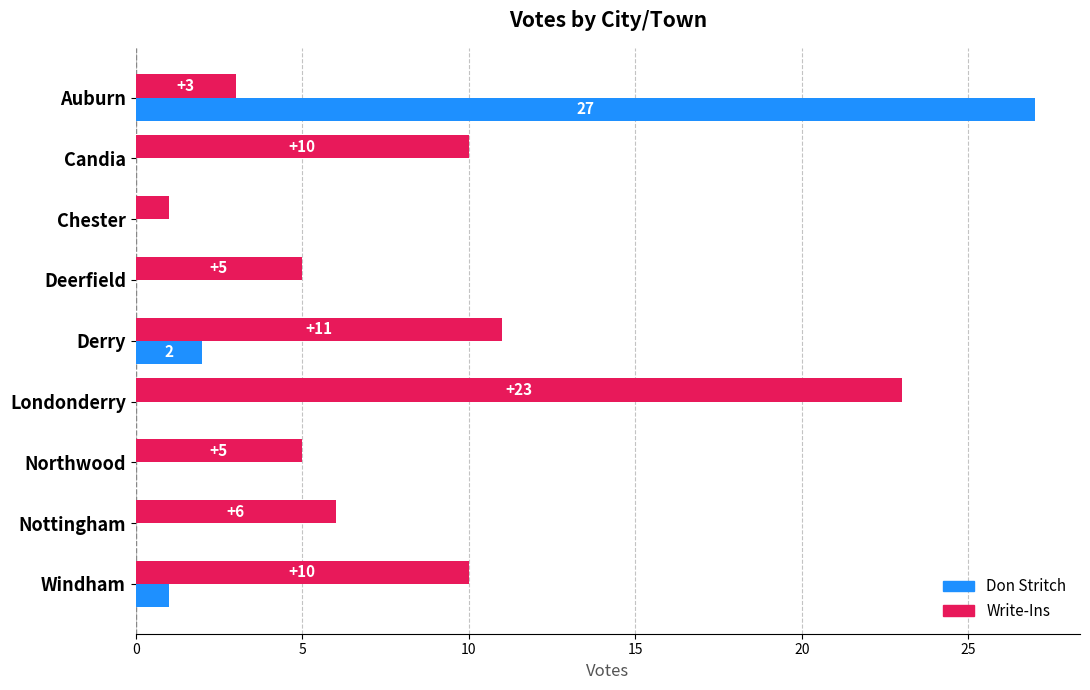

Between Northwood and Windham, which series saw the biggest shift?

Write-Ins